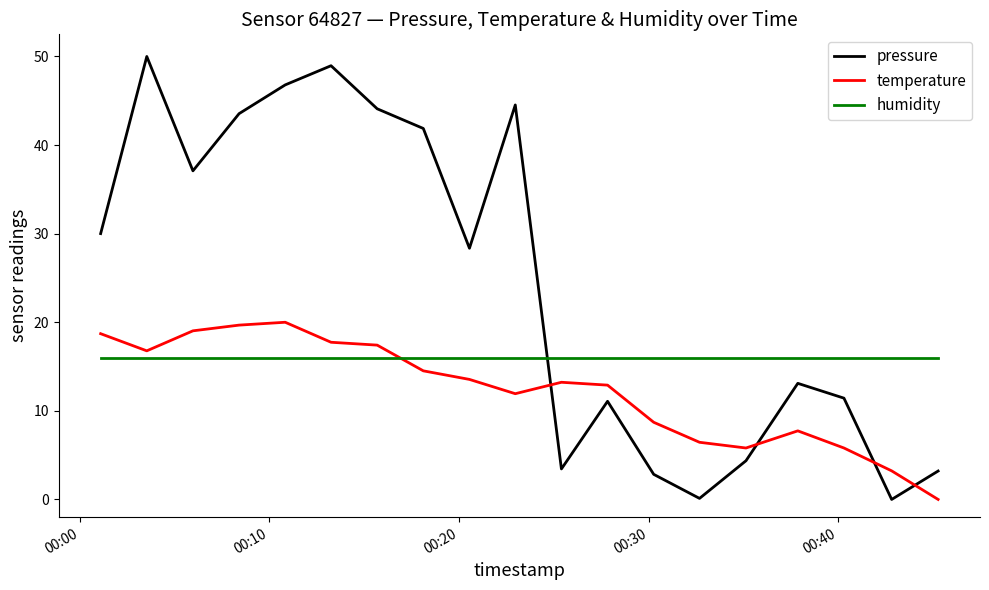

What is the difference between the maximum and minimum values in the pressure series?

50.0